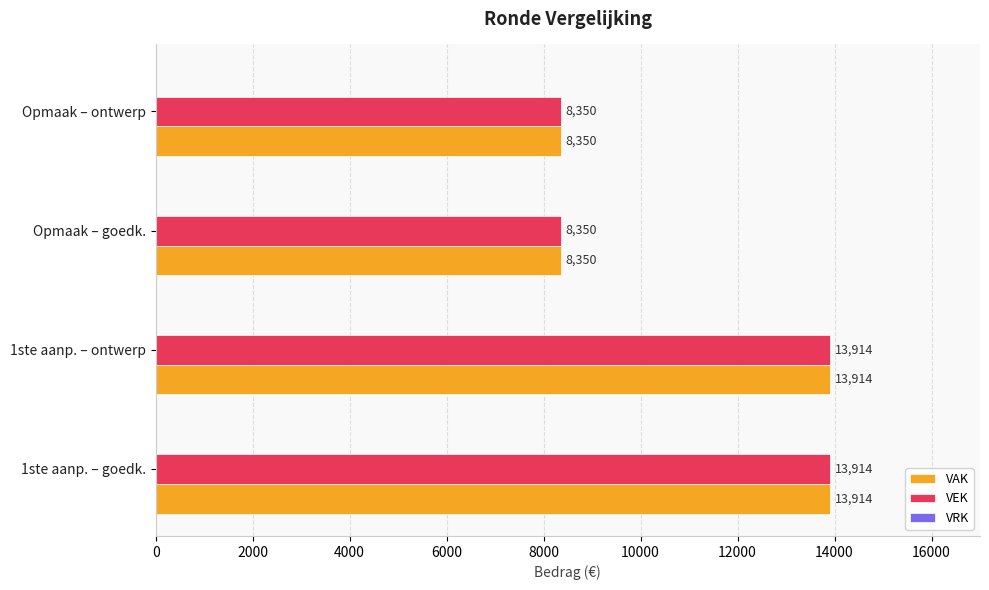

The VEK series shows 13914 at 1ste aanp. – ontwerp. True or false?

True